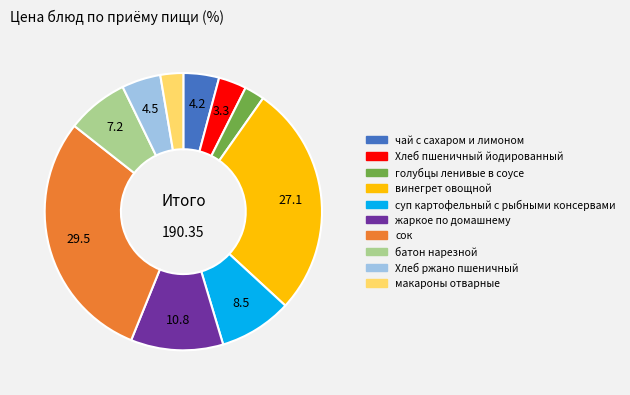

Is there any slice that represents more than half of the pie?

No